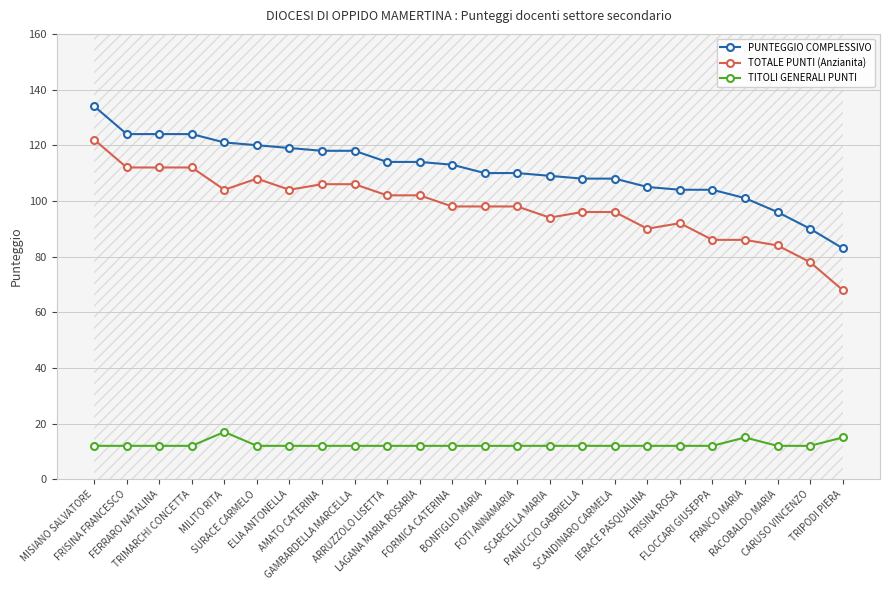

How many values in the TOTALE PUNTI (Anzianita) series are below 98?

10